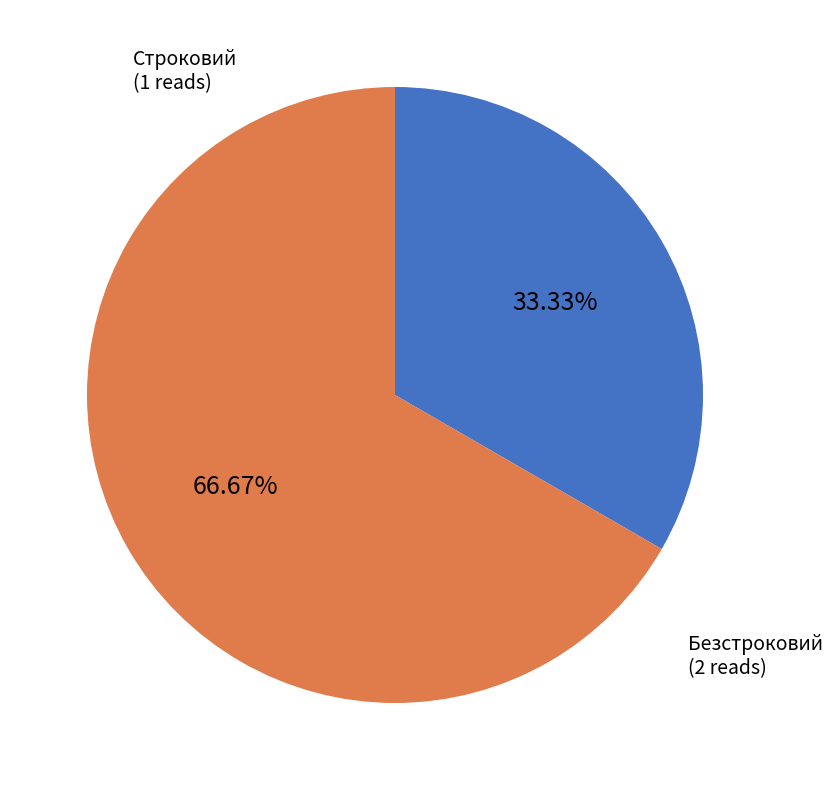

Combined, what portion of the pie is Строковий and Безстроковий?

100.0%